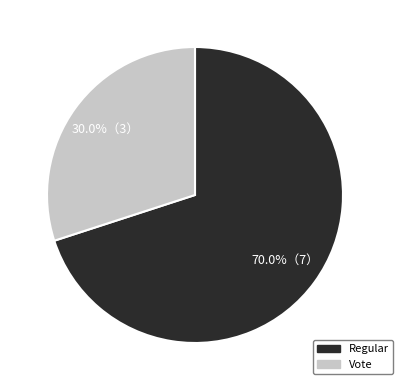

Does Regular account for over 50% of the chart?

Yes